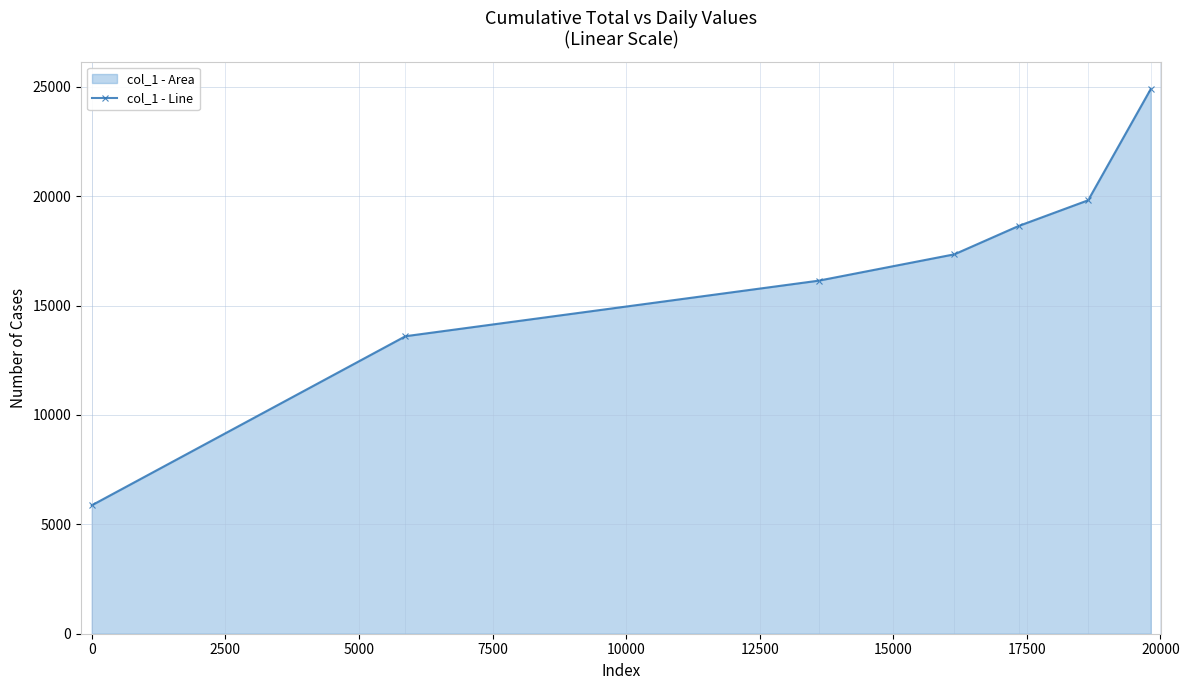

What is the value of the 3rd point from the left?

16142.0